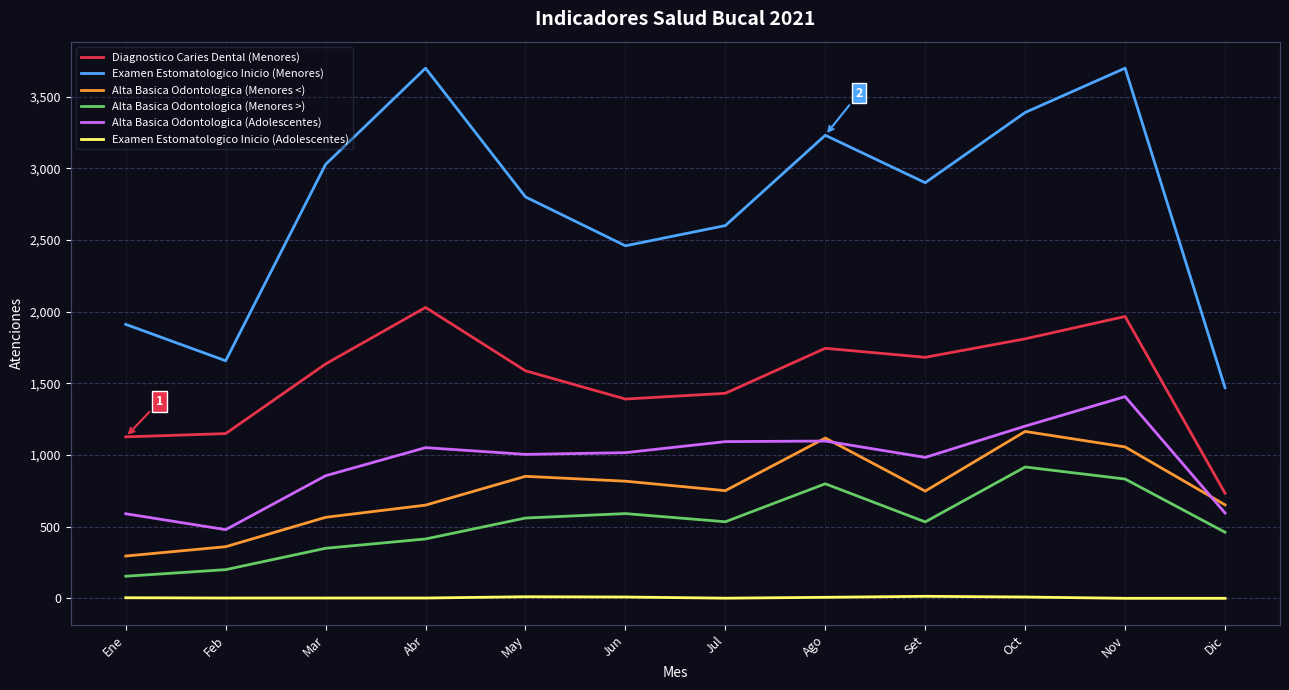

What is the maximum value shown in the chart?

3698